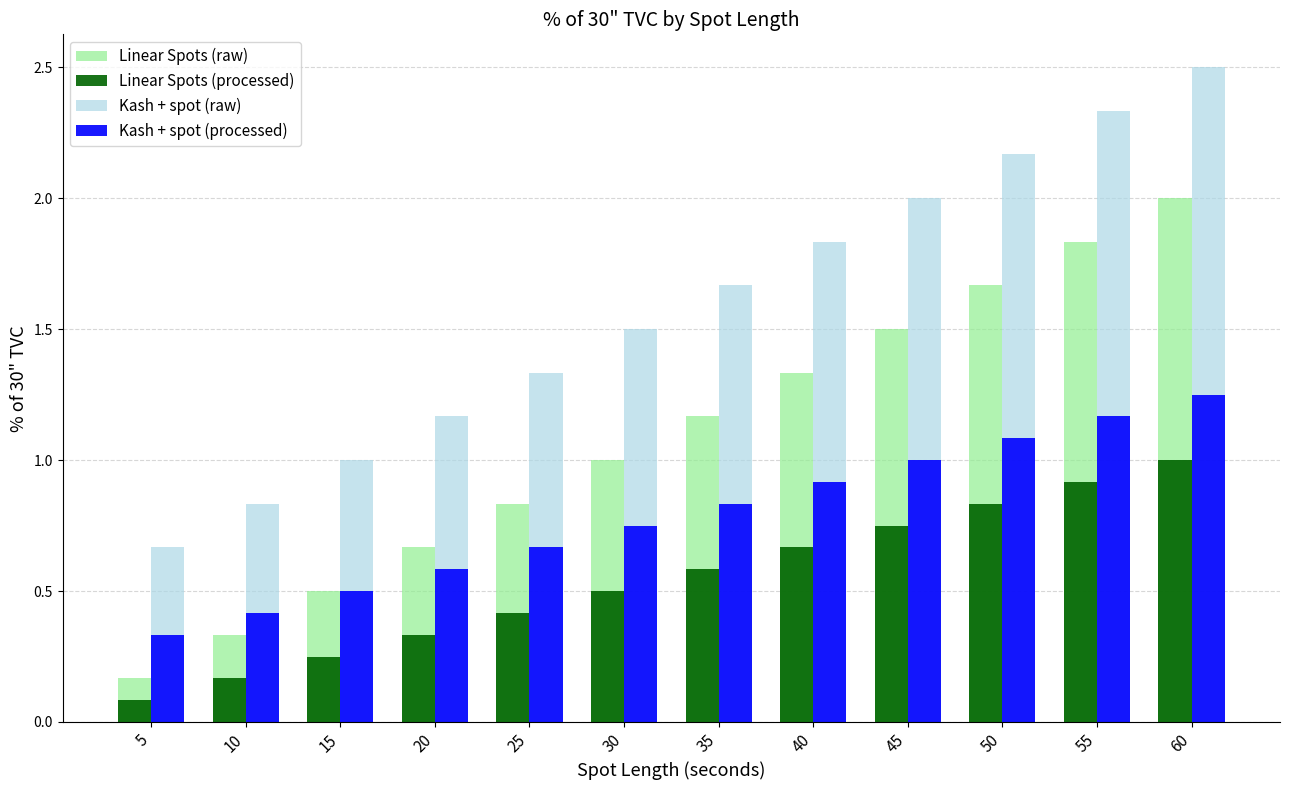

Read the Kash + spot (raw) value at 30.

1.5